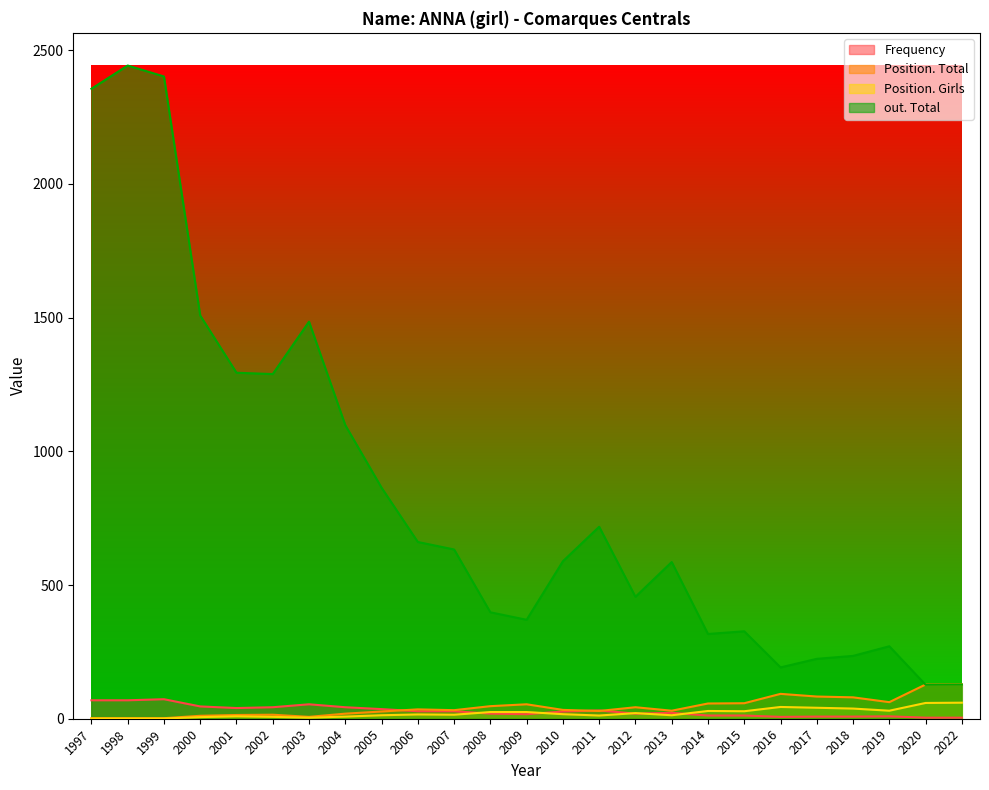

What are all the series names shown in the legend?

Frequency, Position. Total, Position. Girls, out. Total